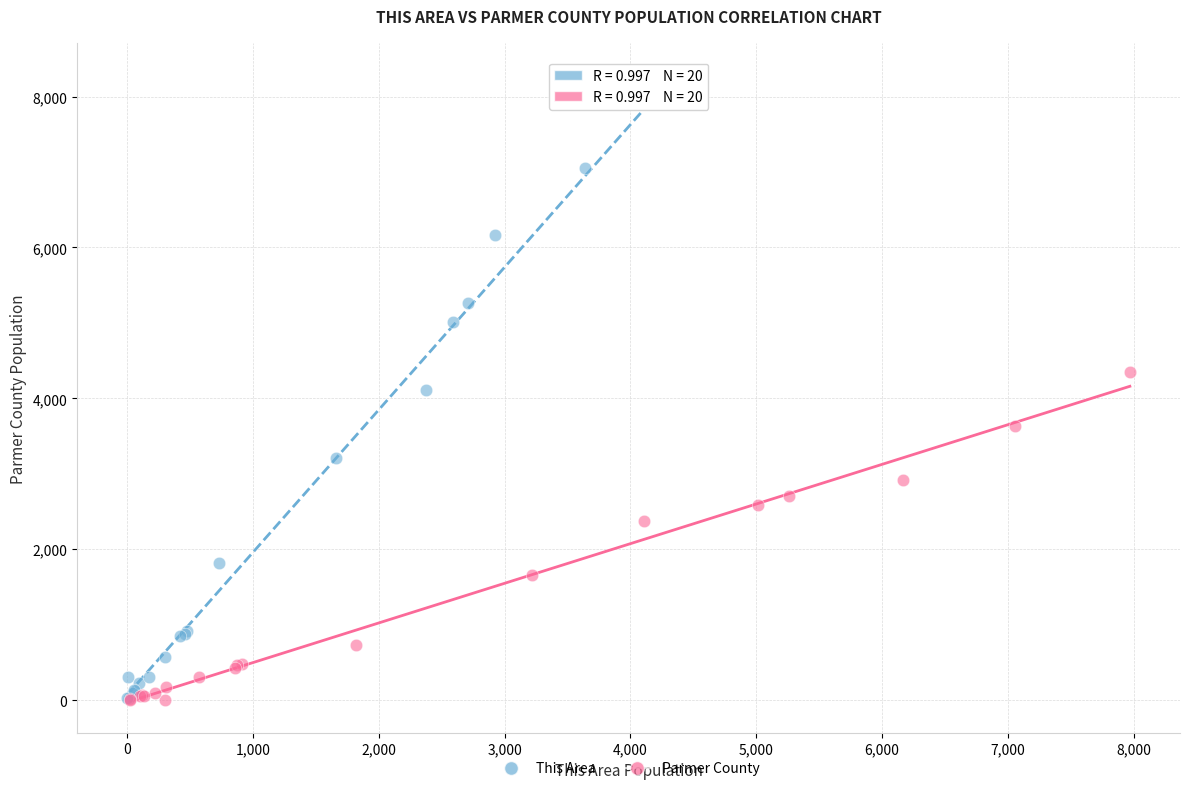

Which series contains the highest Y value?

This Area